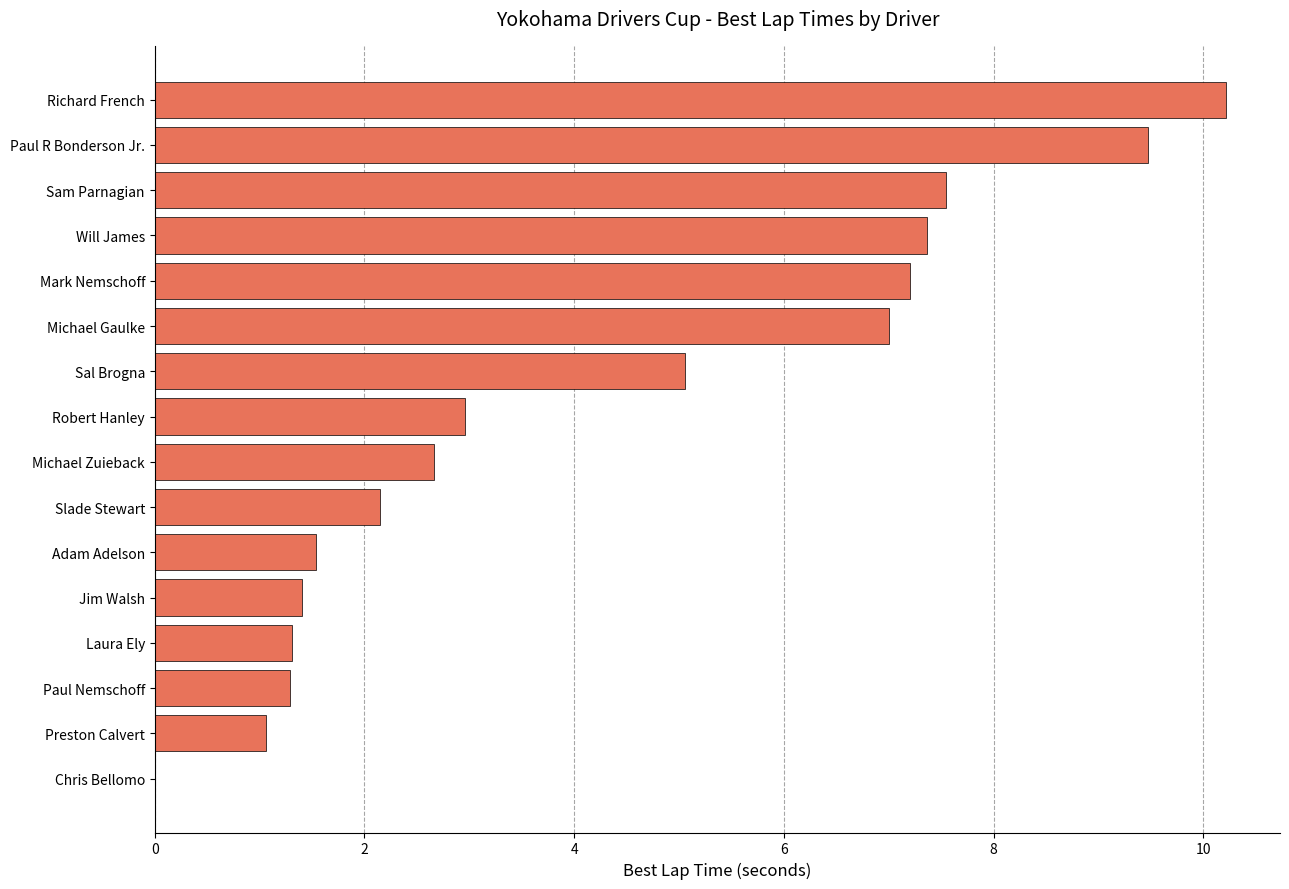

Which has a higher value, Paul R Bonderson Jr. or Richard French?

Richard French